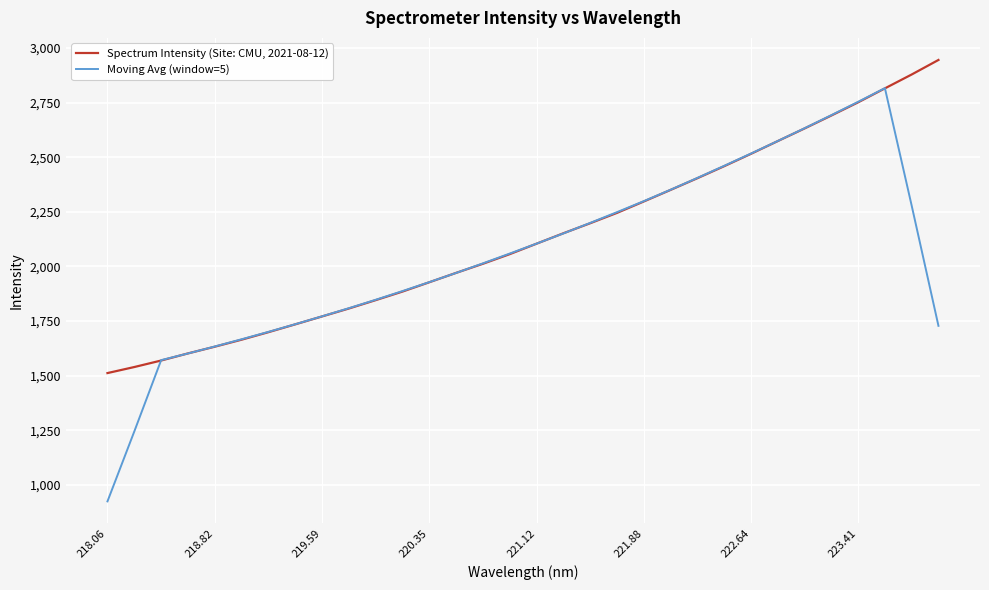

What is the minimum value shown in the chart?

923.9